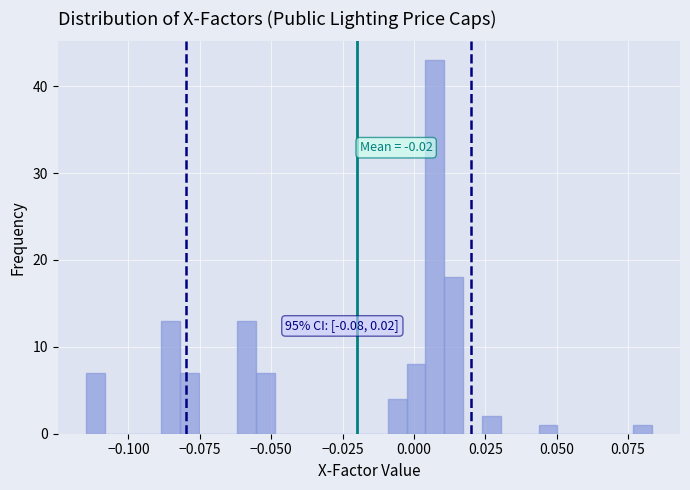

Read against the x-axis, roughly where is the centre of the tallest bar?

0.005